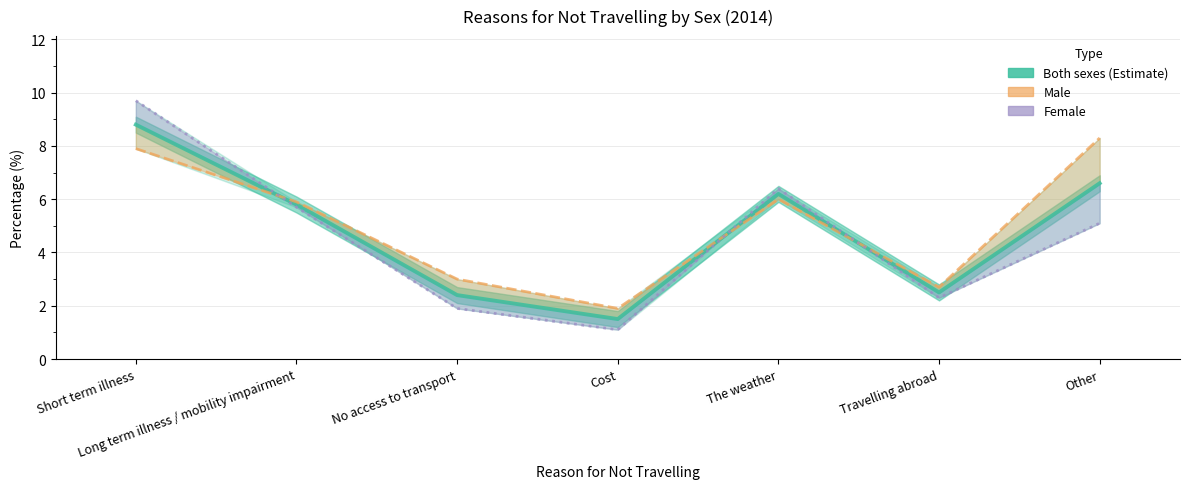

The value of Female at Short term illness is 9.7. True or false?

True